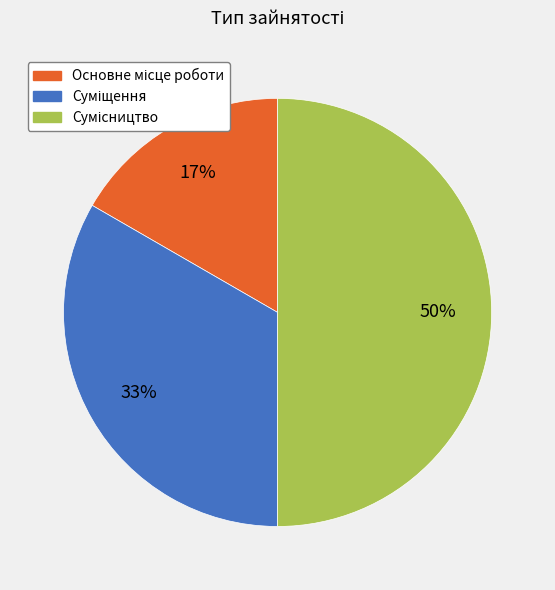

To the nearest percent, what is the difference between the largest and smallest slice percentages?

33%